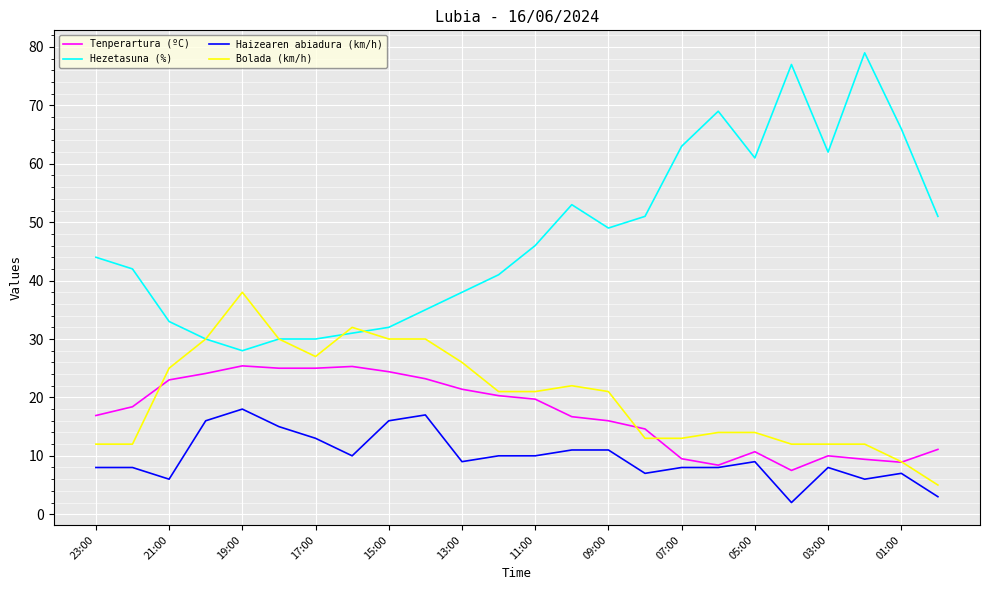

Which series has the largest total across all categories?

Hezetasuna (%)